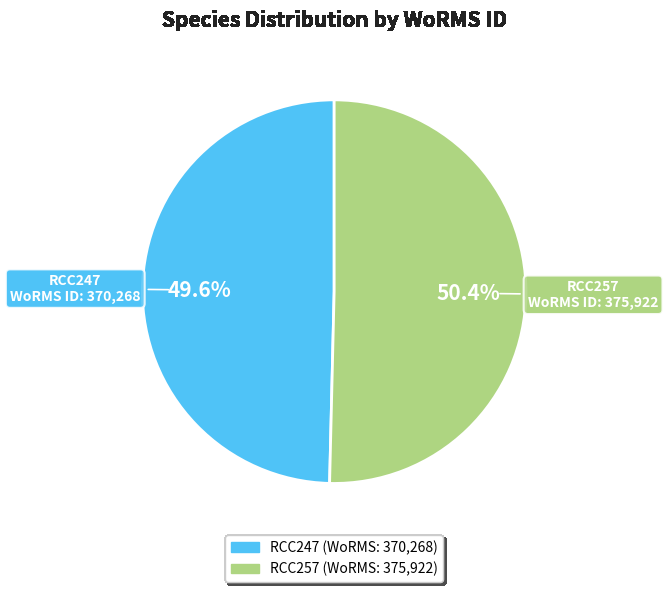

To the nearest percent, what portion does RCC257 represent?

50%